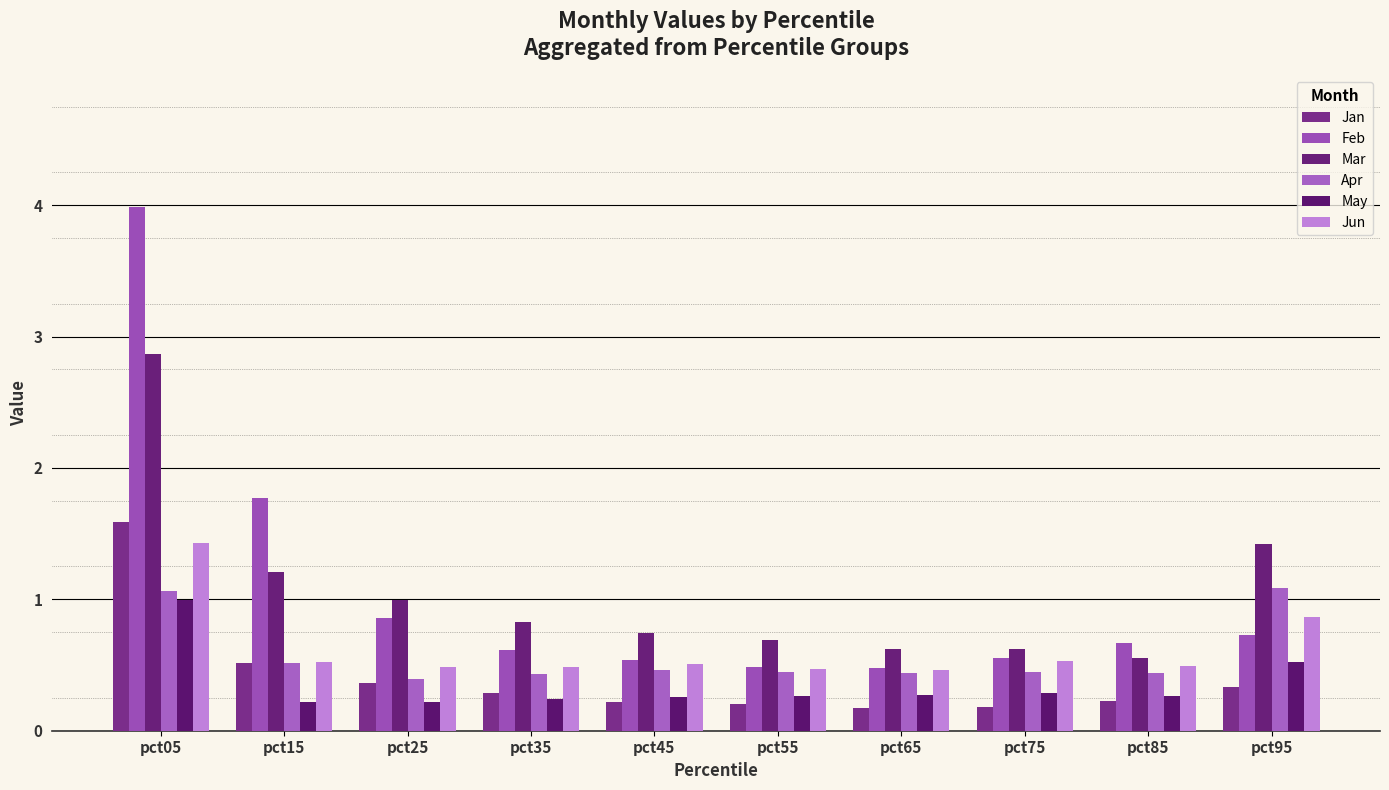

What is the lowest value of the Mar series?

0.6